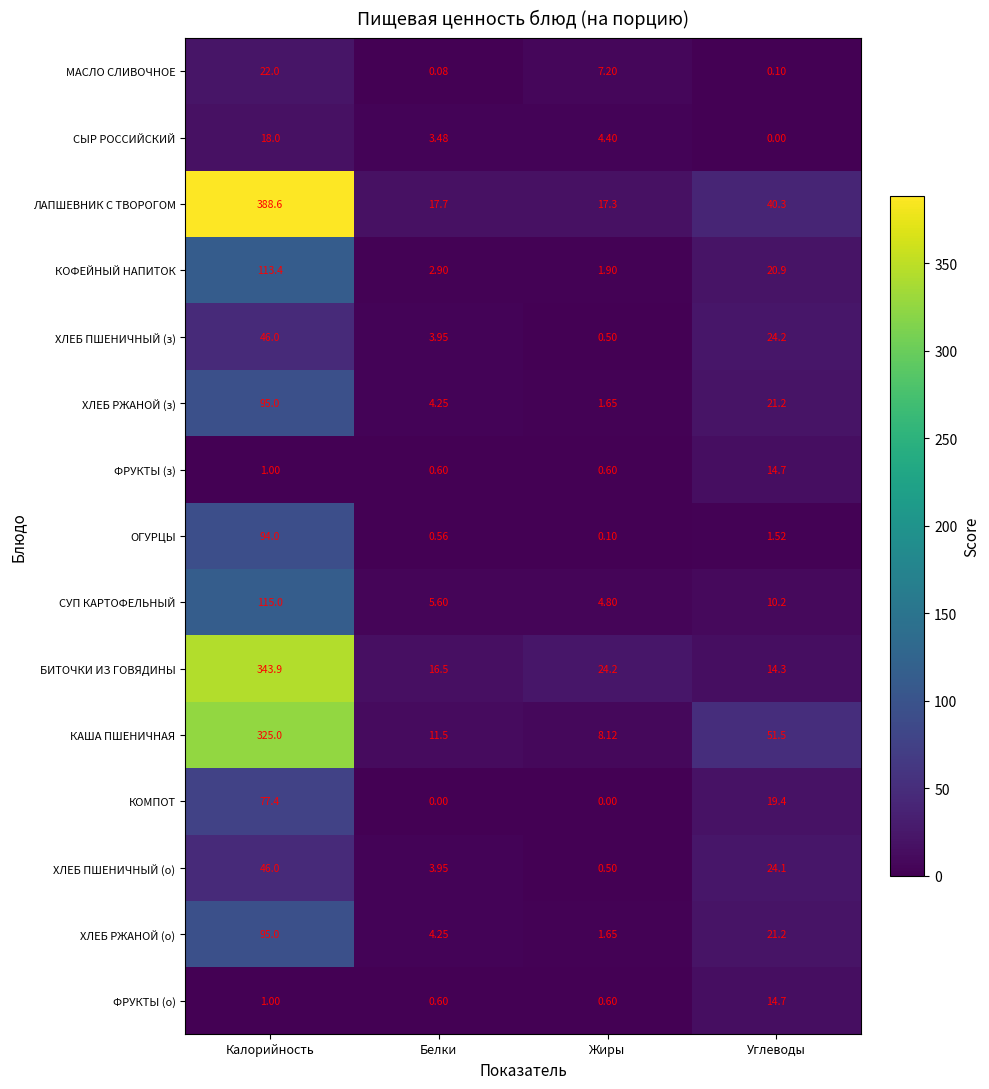

At which label does ФРУКТЫ (з) reach its peak?

Углеводы